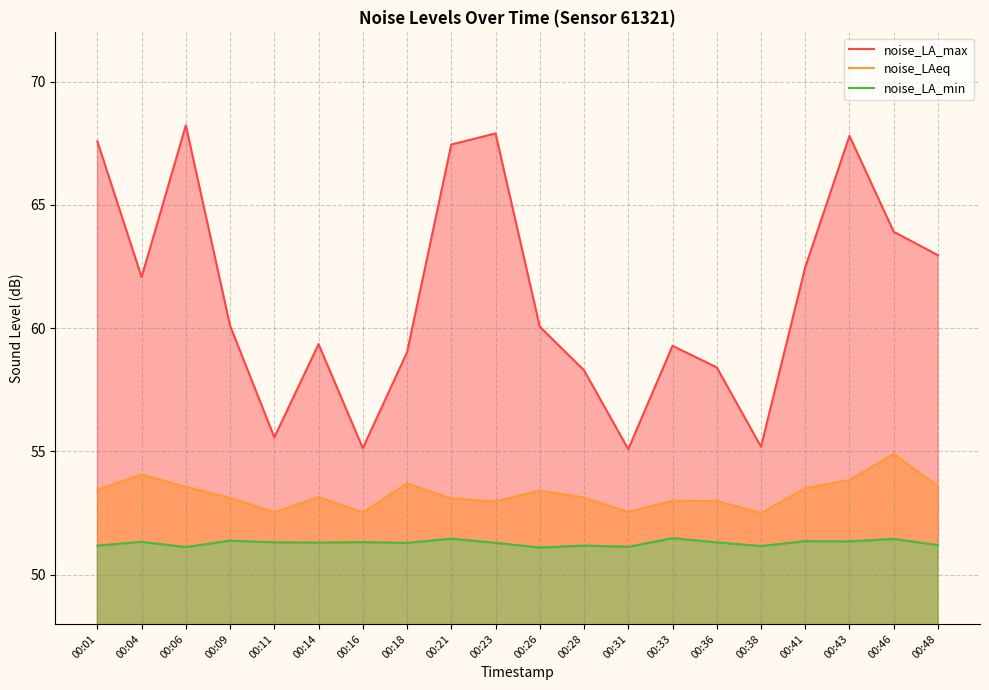

Reading left to right, extract all data points from this chart.

noise_LA_max: 00:01=67.6	00:04=62.1	00:06=68.2	00:09=60.1	00:11=55.6	00:14=59.4	00:16=55.1	00:18=59.0	00:21=67.5	00:23=67.9	00:26=60.1	00:28=58.3	00:31=55.1	00:33=59.3	00:36=58.4	00:38=55.2	00:41=62.5	00:43=67.8	00:46=63.9	00:48=63.0
noise_LAeq: 00:01=53.4	00:04=54.1	00:06=53.6	00:09=53.1	00:11=52.5	00:14=53.1	00:16=52.5	00:18=53.7	00:21=53.1	00:23=53.0	00:26=53.4	00:28=53.1	00:31=52.5	00:33=53.0	00:36=53.0	00:38=52.5	00:41=53.5	00:43=53.8	00:46=54.9	00:48=53.6
noise_LA_min: 00:01=51.2	00:04=51.3	00:06=51.1	00:09=51.4	00:11=51.3	00:14=51.3	00:16=51.3	00:18=51.3	00:21=51.5	00:23=51.3	00:26=51.1	00:28=51.2	00:31=51.1	00:33=51.5	00:36=51.3	00:38=51.2	00:41=51.4	00:43=51.4	00:46=51.5	00:48=51.2